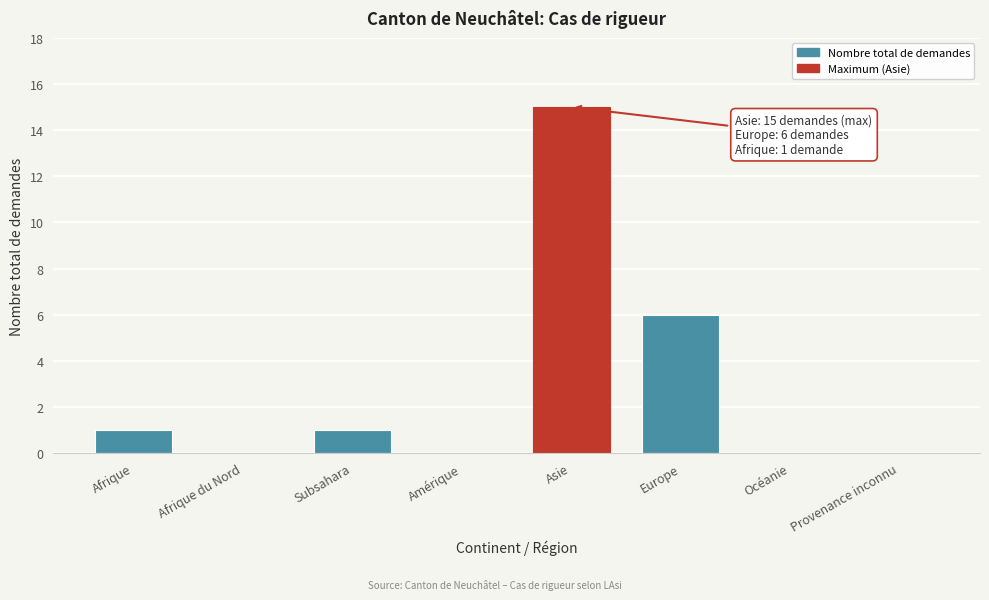

Reading left to right, list all the values displayed in this chart.

Afrique=1	Afrique du Nord=0	Subsahara=1	Amérique=0	Asie=15	Europe=6	Océanie=0	Provenance inconnu=0